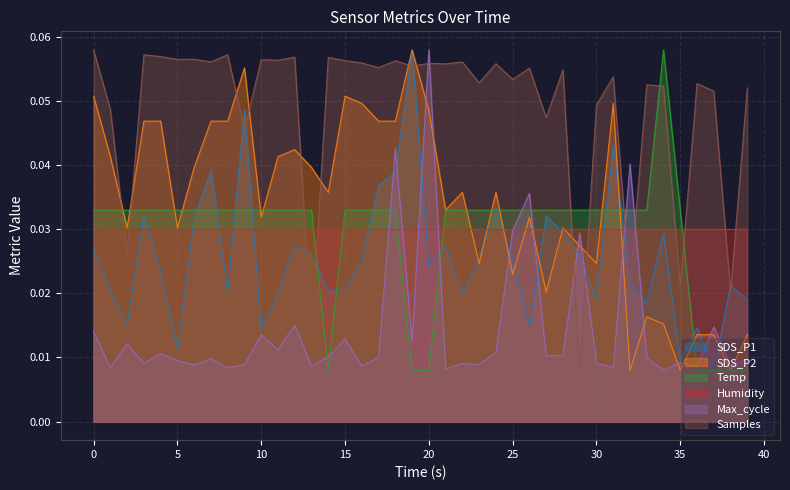

Which series has the largest total across all categories?

Samples